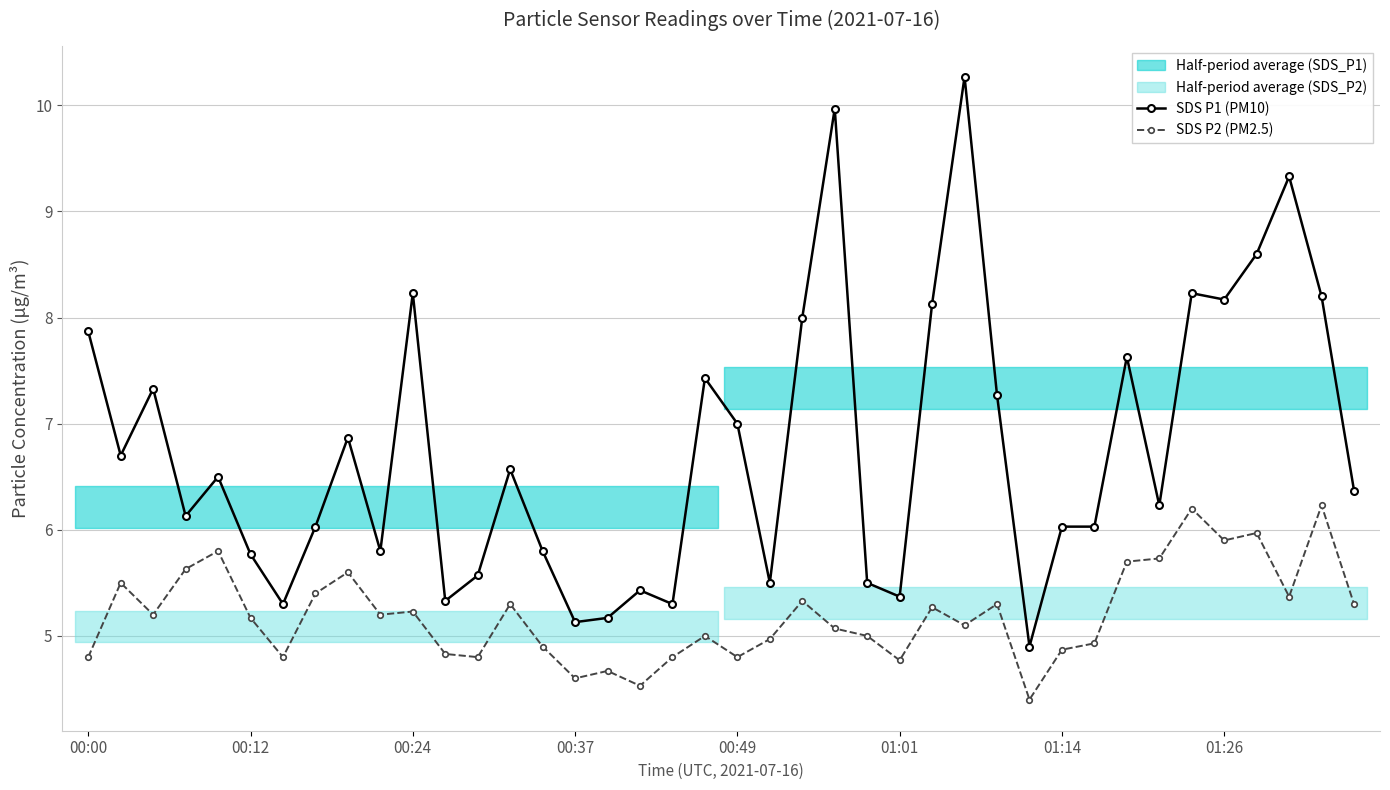

Is the value of SDS P2 (PM2.5) at 12 greater than the value of SDS P1 (PM10) at 33?

No